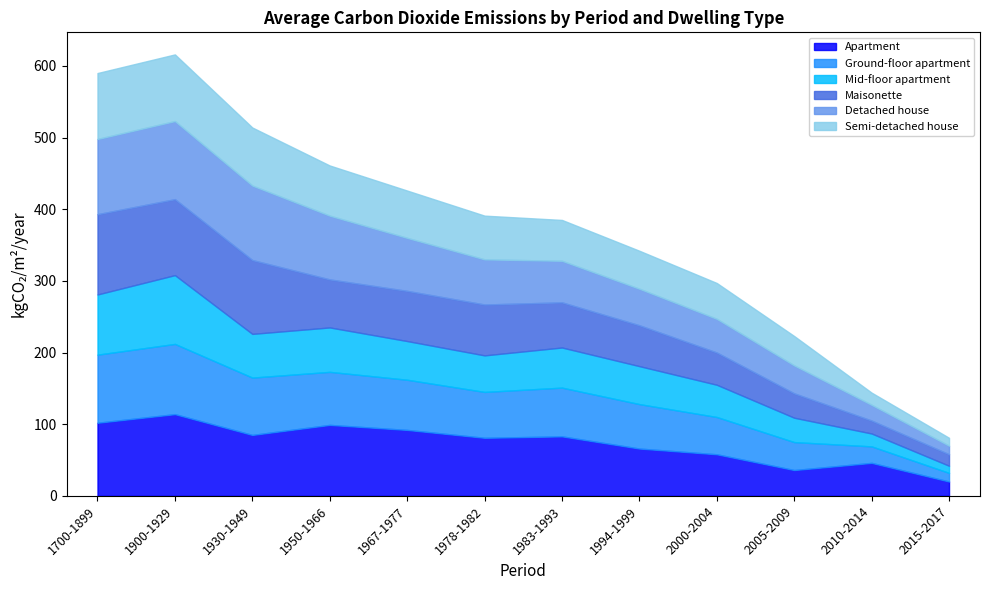

What position from the right is 2005-2009?

3